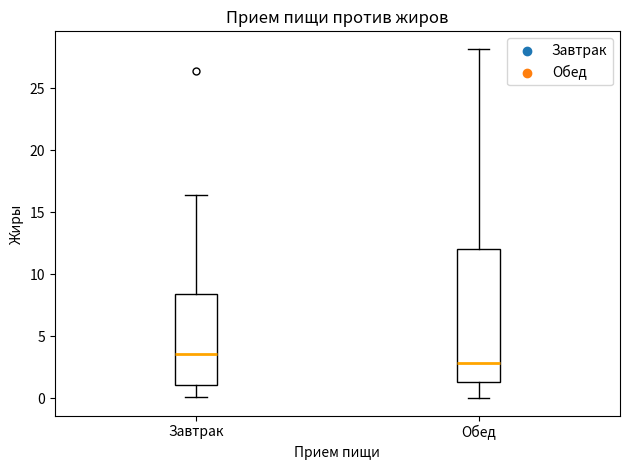

Reading left to right, read every box against the y-axis: the position of its median line, the range the box covers, and the ends of its whiskers. The values are not printed on the chart, so give them approximately, as read against the axis.

Завтрак: median 3.5, box 1.0 to 8.5, whiskers 0.0 to 16.5
Обед: median 3.0, box 1.5 to 12.0, whiskers 0.0 to 28.0